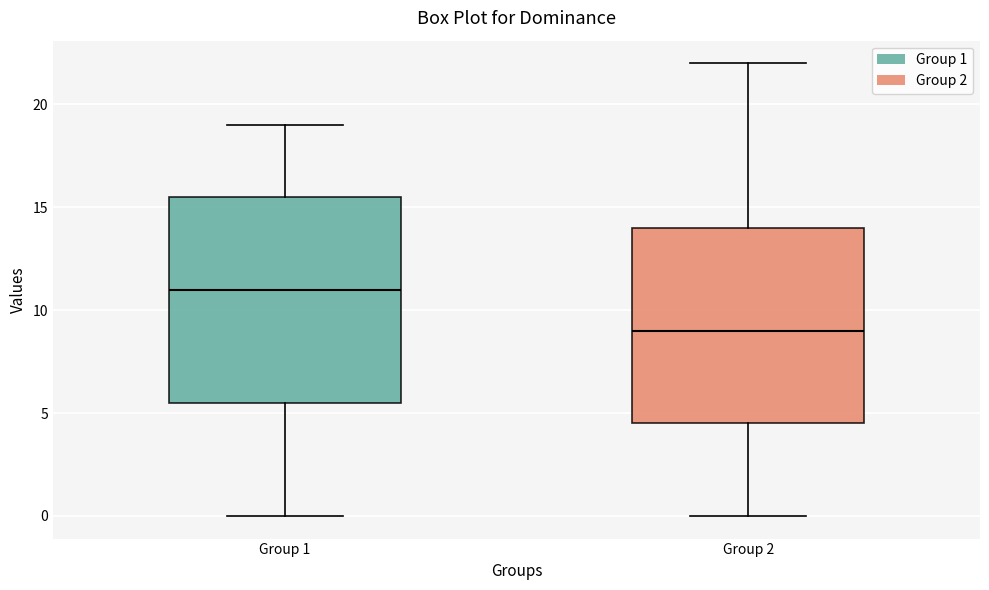

Reading left to right, transcribe this box plot: for each box, give where its median line is, the range the box spans, and where its two whiskers end, as read against the y-axis. The values are not printed on the chart, so give them approximately, as read against the axis.

Group 1: median 11.0, box 5.5 to 15.5, whiskers 0.0 to 19.0
Group 2: median 9.0, box 4.5 to 14.0, whiskers 0.0 to 22.0